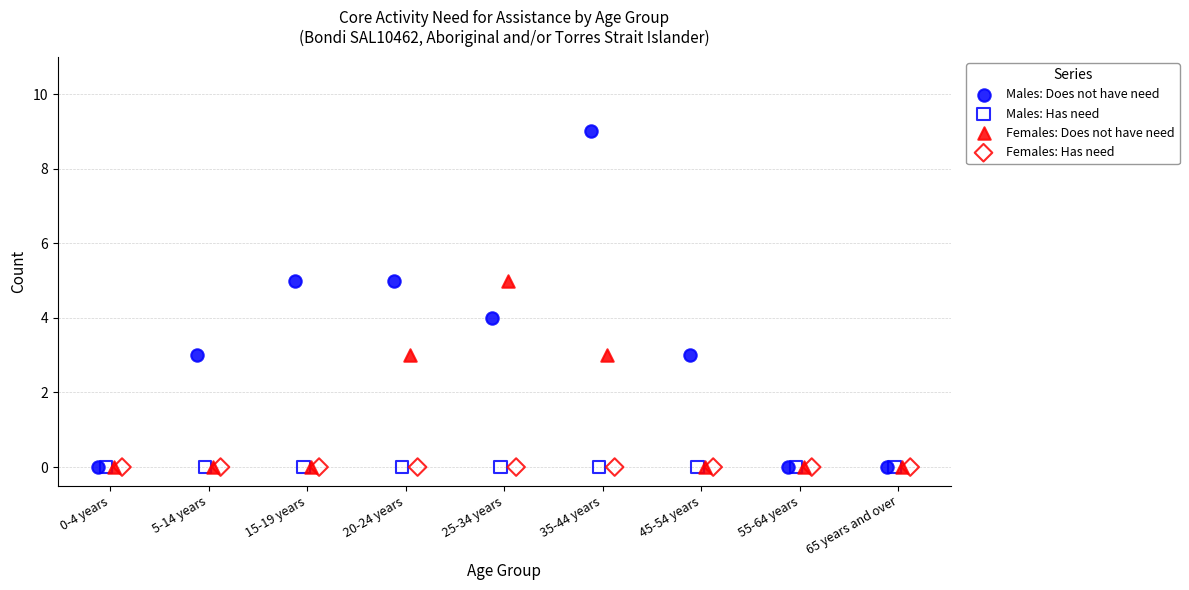

Which series contains the highest Y value?

Males: Does not have need